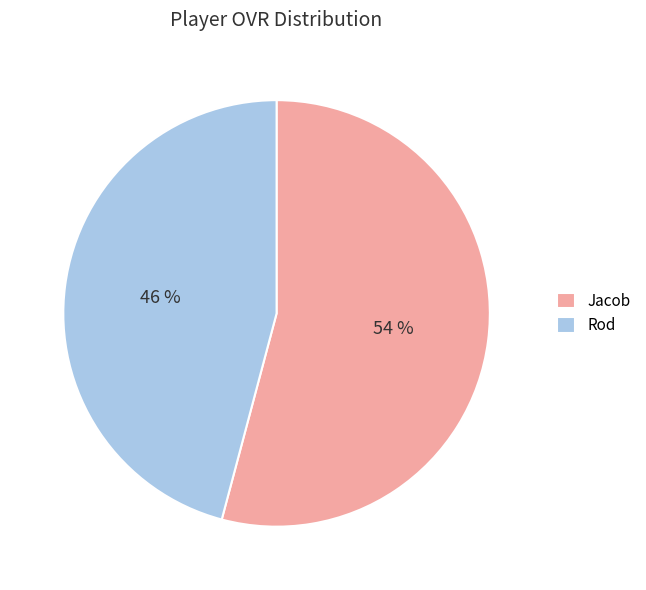

To the nearest percent, what is the difference between the largest and smallest slice percentages?

8%